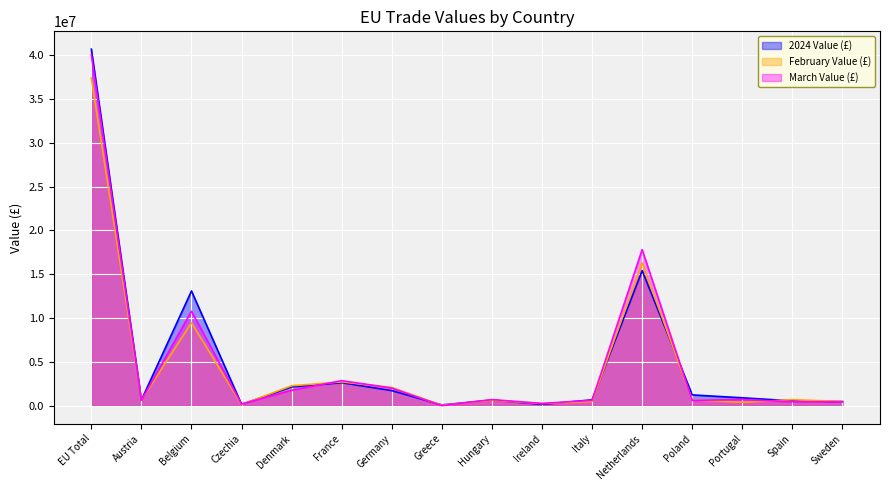

What is the value of the March Value (£) point at the 1st from the left?

40026819